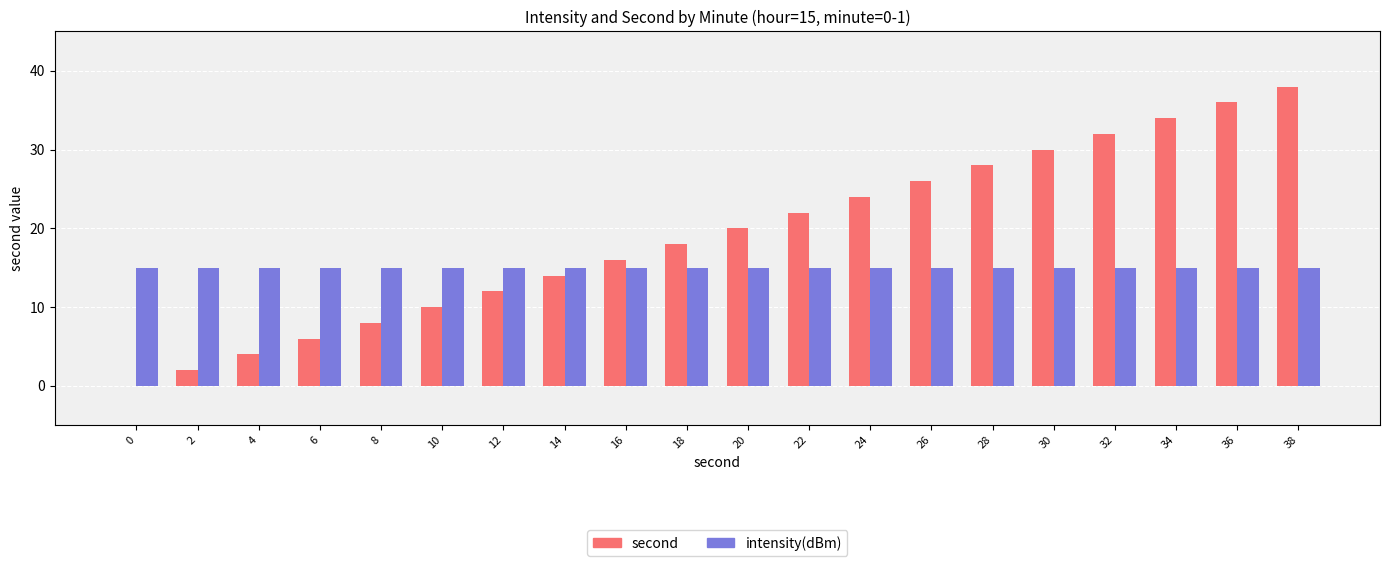

The intensity(dBm) series shows 15 at 6. True or false?

True